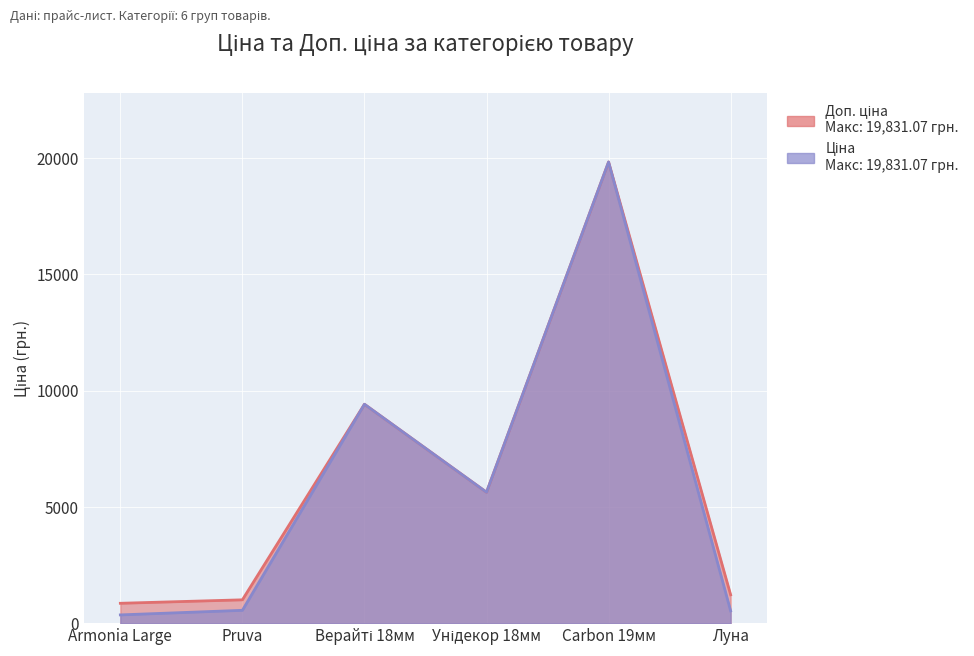

At which category is the sum across all series the highest?

Carbon 19мм